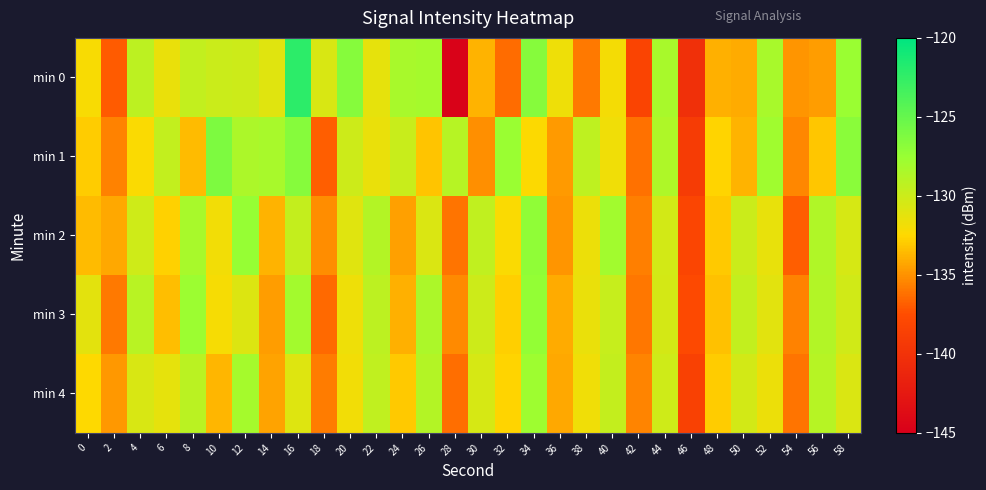

Which series has the widest spread of values?

min 0